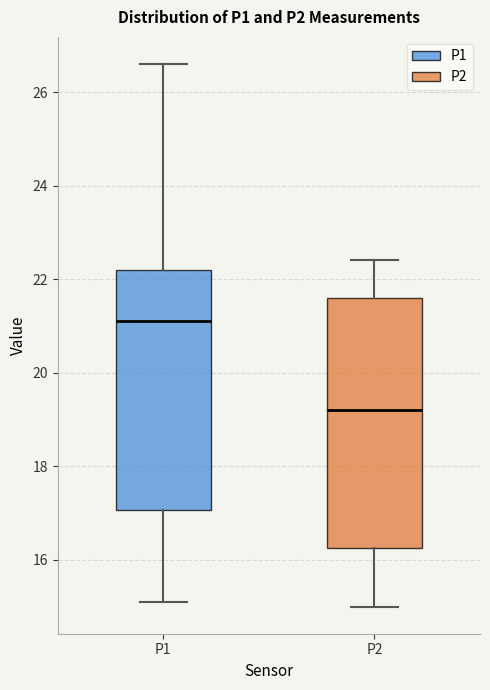

Which box's median line is the lowest?

P2